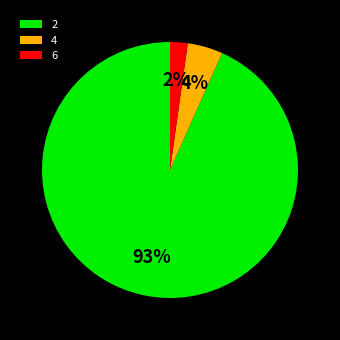

True or false: 6 accounts for 2% of the total.

True